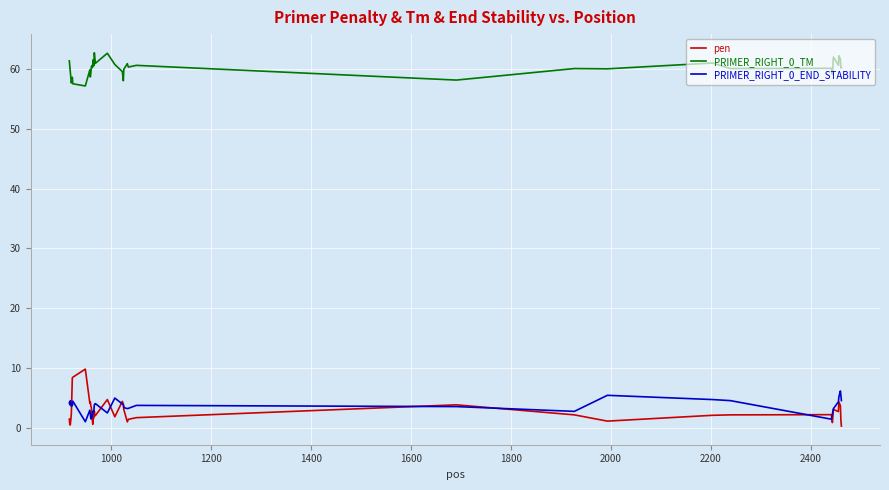

Which series has the widest spread of values?

pen